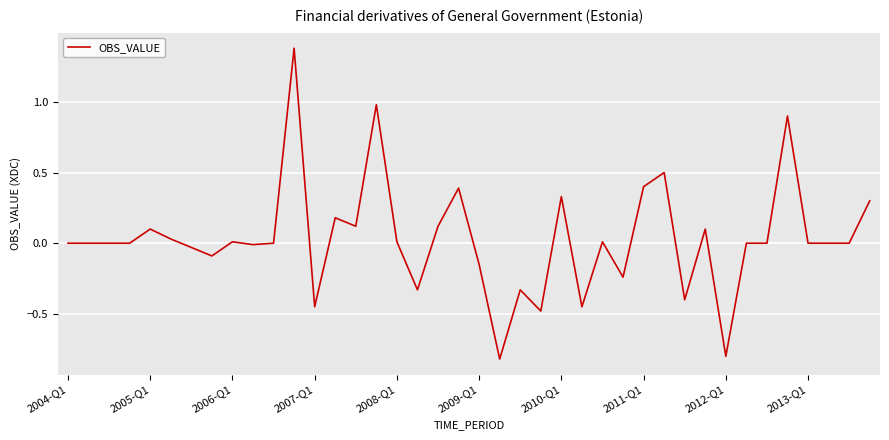

What is the greatest value displayed?

1.4